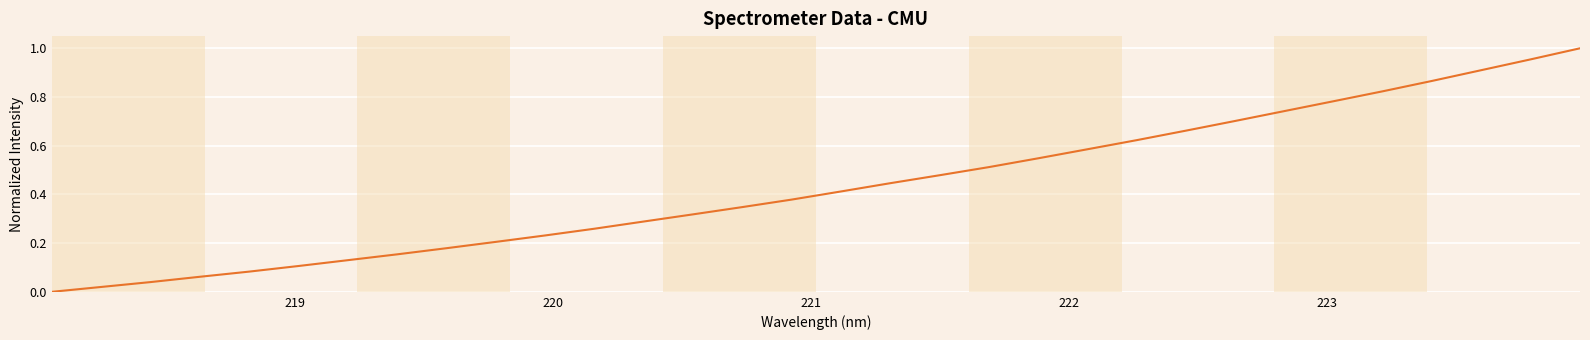

Reading left to right, extract all data points from this chart.

0.0	0.0	0.0	0.1	0.1	0.1	0.1	0.2	0.2	0.2	0.2	0.3	0.3	0.3	0.3	0.4	0.4	0.4	0.5	0.5	0.5	0.6	0.6	0.7	0.7	0.7	0.8	0.8	0.9	0.9	1.0	1.0